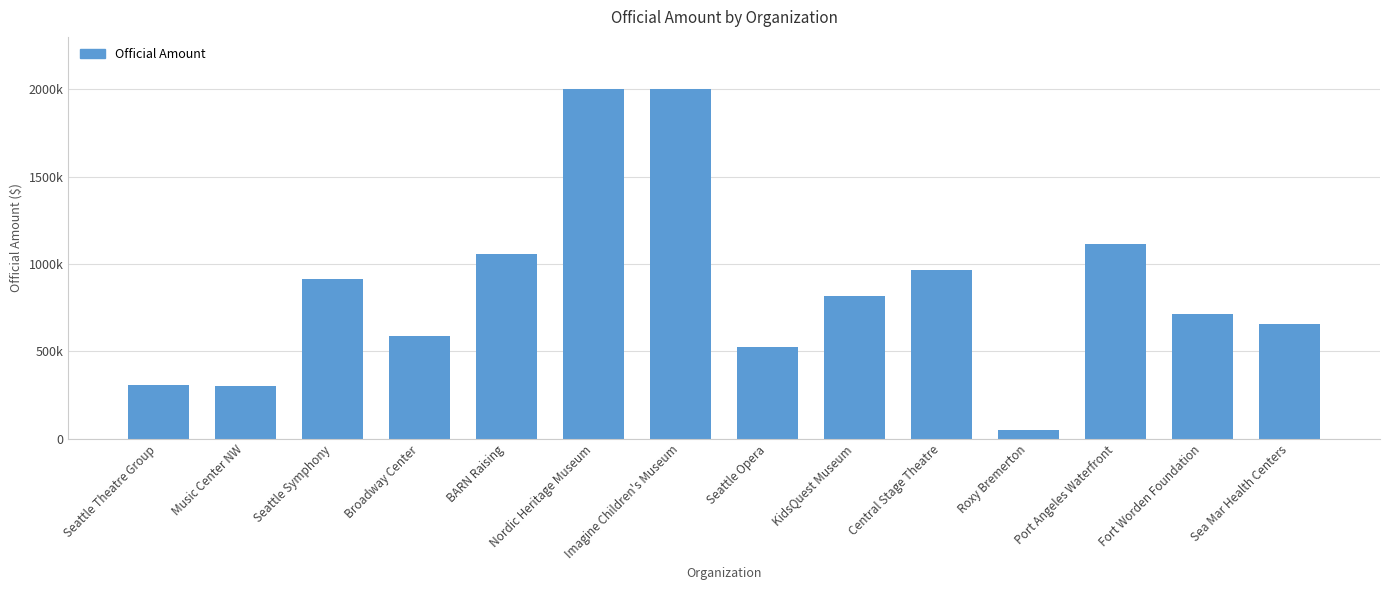

What is the maximum value shown in the chart?

2000000